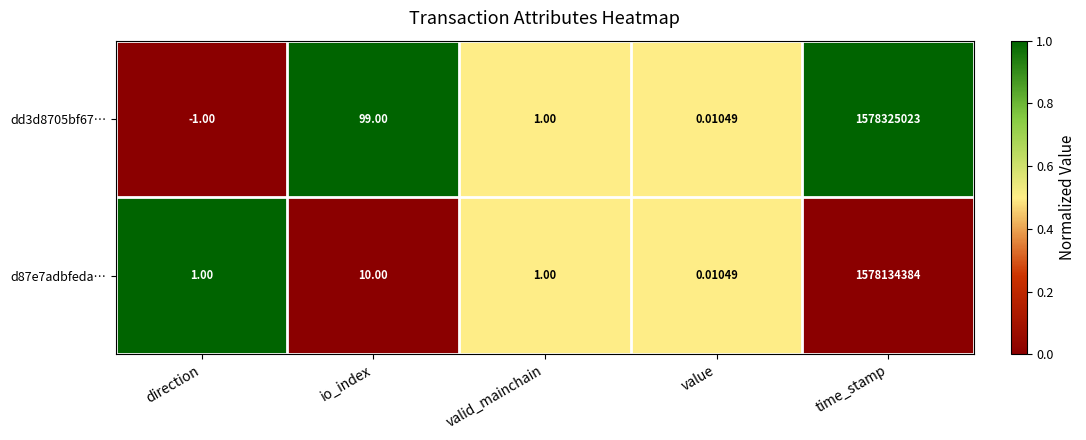

At which label is d87e7adbfeda… closest to 789067192?

io_index